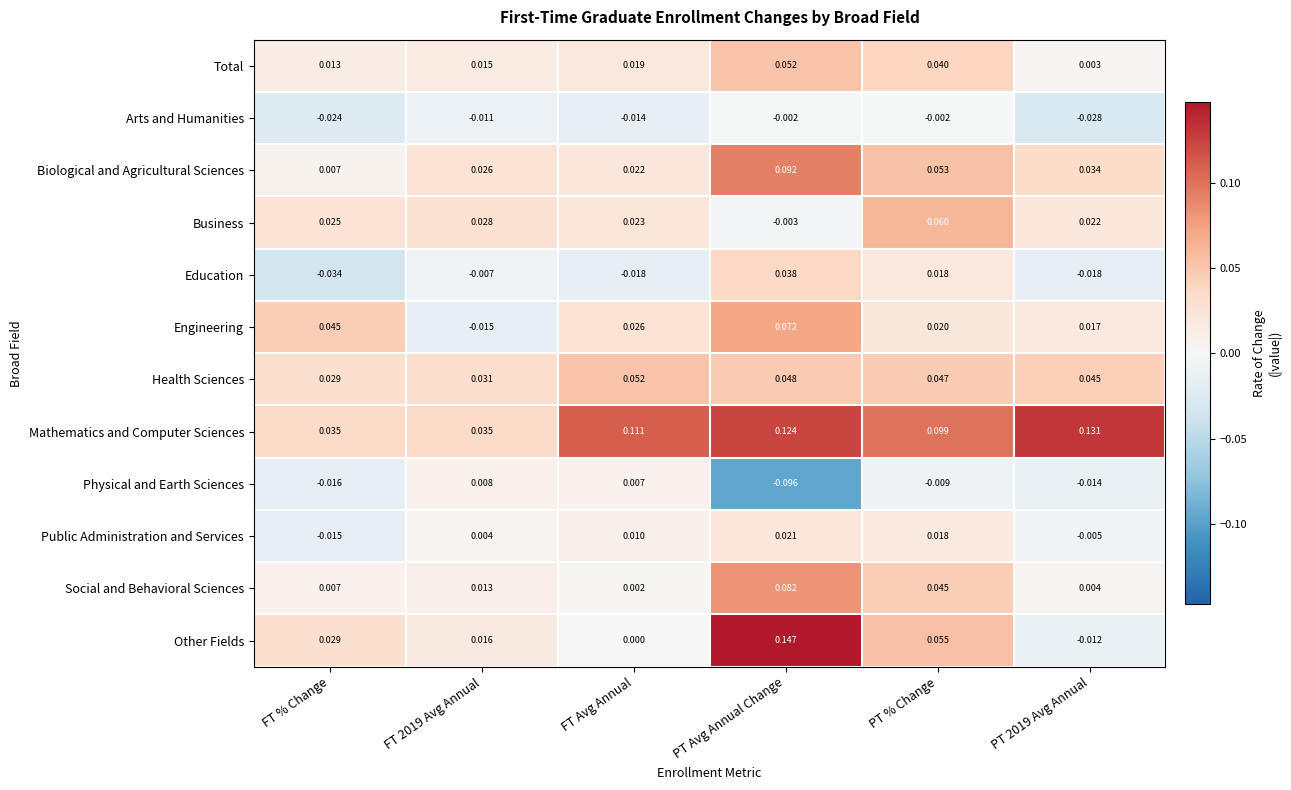

Which series changed the most between FT 2019 Avg Annual and PT % Change?

Mathematics and Computer Sciences